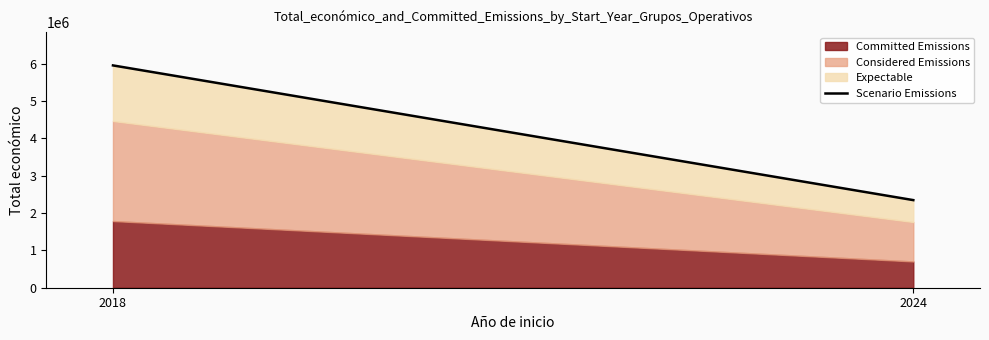

What is the change in value from 2018 to 2024?

-3608878